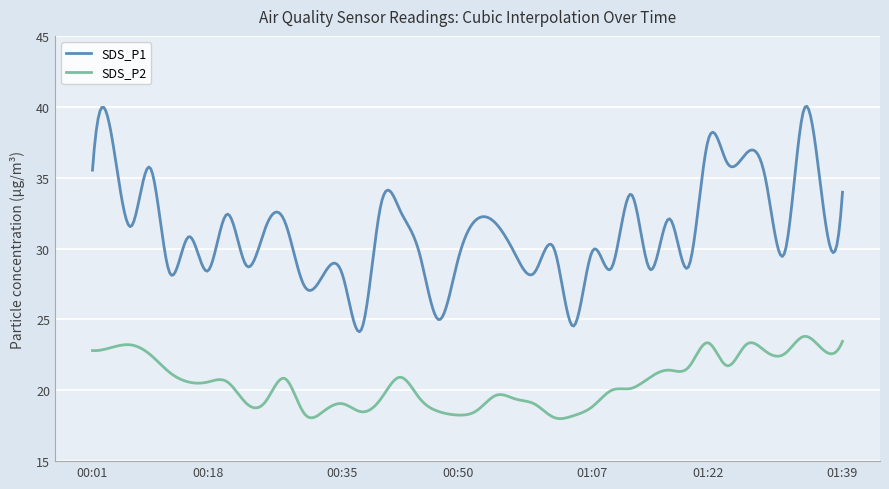

Which series has the largest total across all categories?

SDS_P1